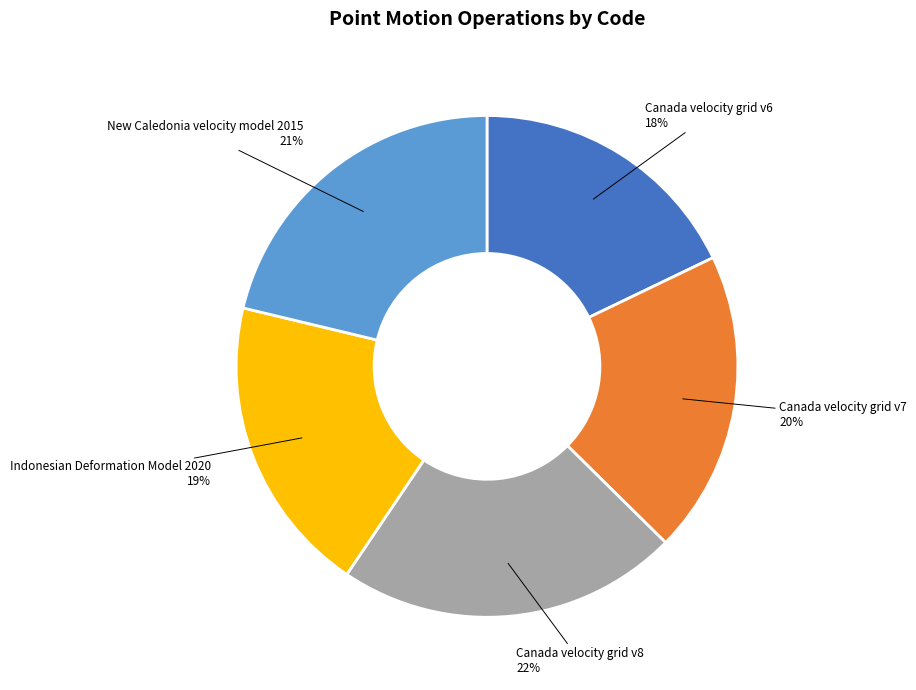

Which has a higher value, Canada velocity grid v6 or Indonesian Deformation Model 2020?

Indonesian Deformation Model 2020